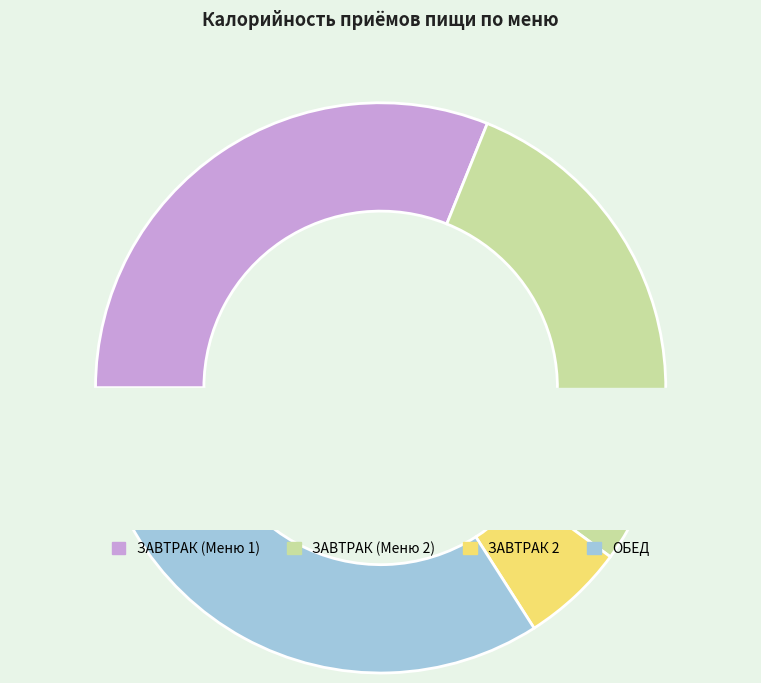

To the nearest percent, what is the difference between the ЗАВТРАК (Меню 1) and ЗАВТРАК (Меню 2) slice percentages?

2%